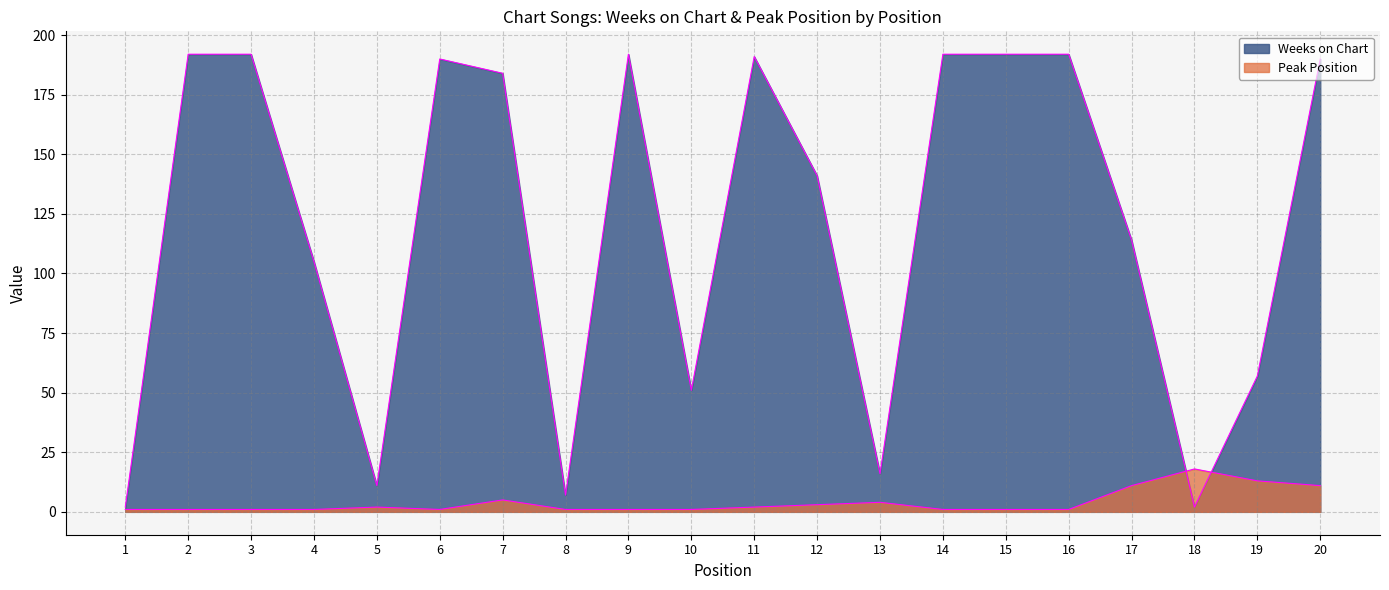

How many lines are shown in the chart?

2